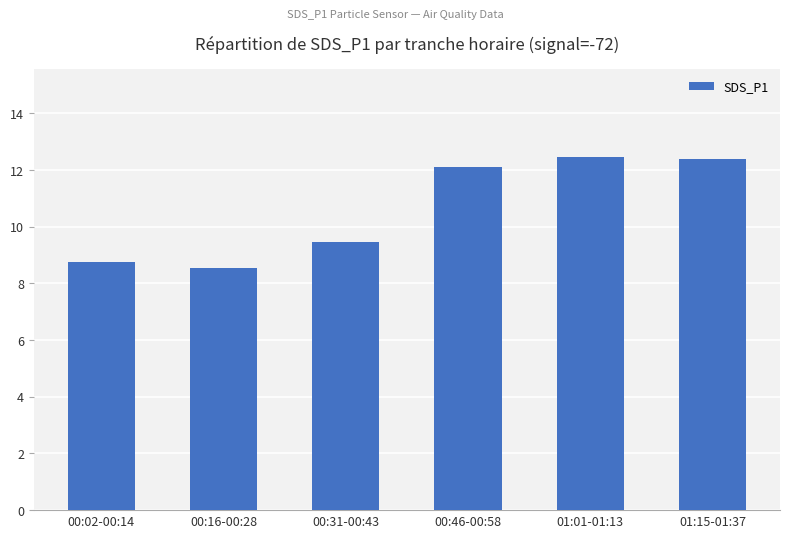

At which category does the chart reach its minimum across all series?

00:16-00:28